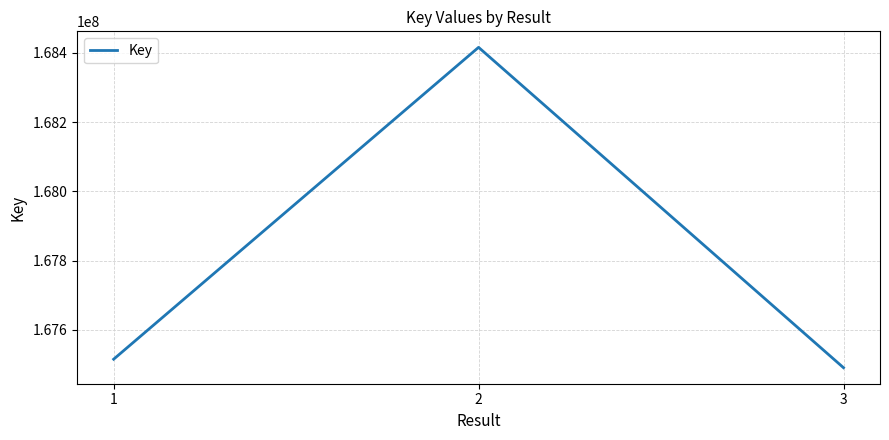

List the labels in order of value, largest first.

2, 1, 3